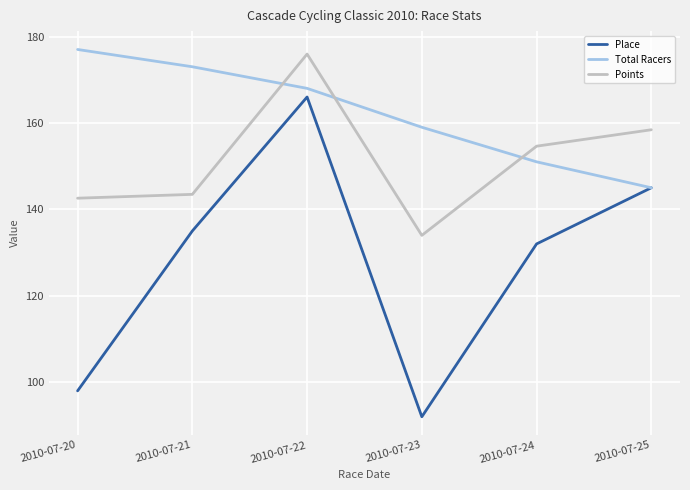

Where does the Total Racers series first go above 168?

2010-07-20